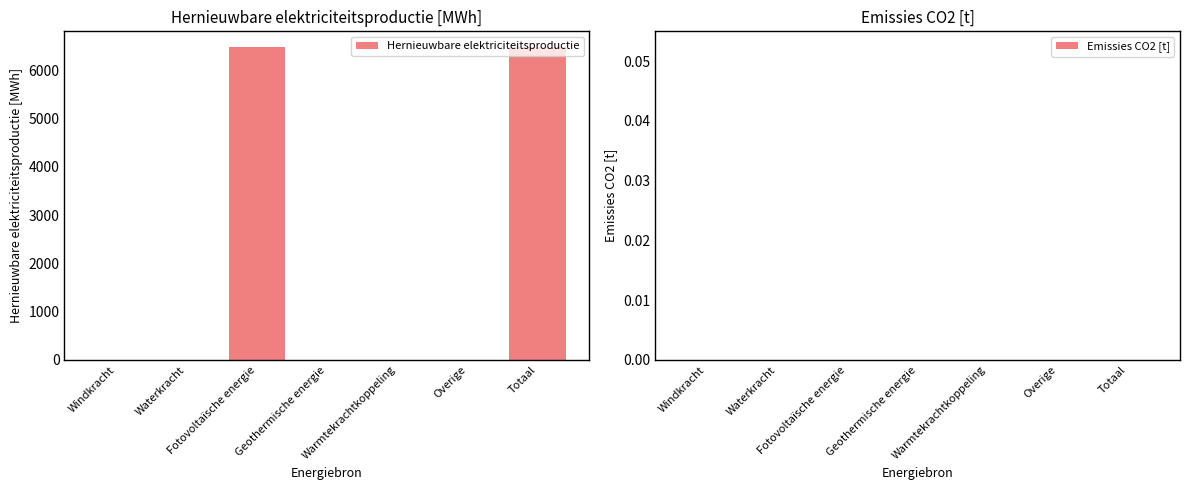

What is the greatest value displayed?

6477.3